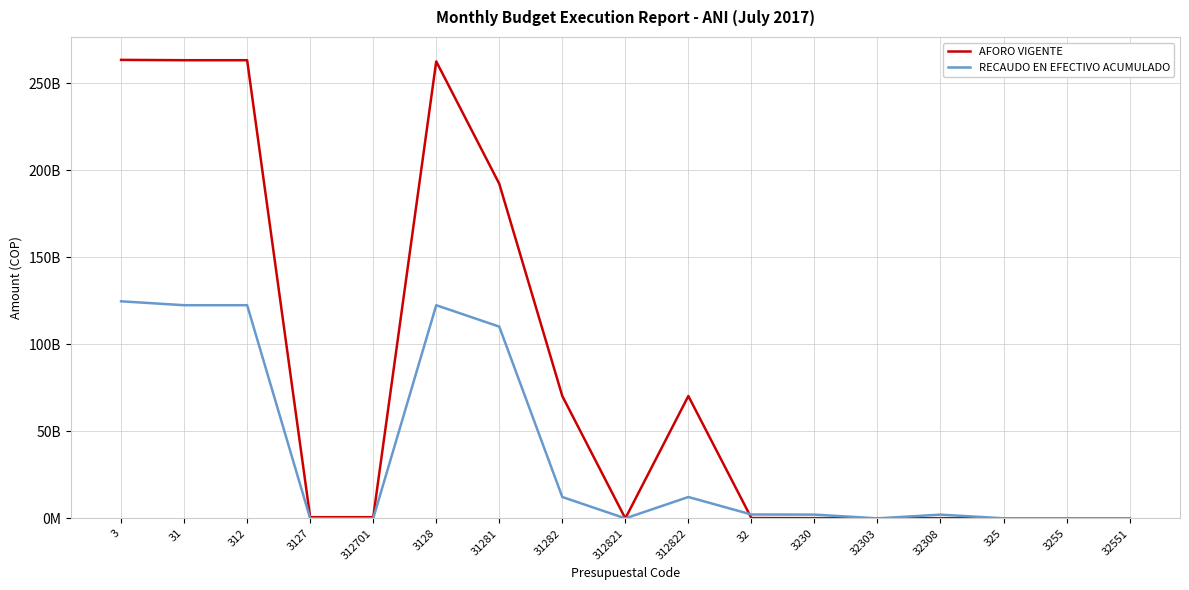

Reading left to right, list all the values displayed in this chart.

AFORO VIGENTE: 263314200000.0	263122200000.0	263122200000.0	684000000.0	684000000.0	262438200000.0	192163569881.0	70274630119.0	3000000.0	70271630119.0	192000000.0	152000000.0	20000000.0	132000000.0	40000000.0	40000000.0	40000000.0
RECAUDO EN EFECTIVO ACUMULADO: 124669407442.7	122426157961.4	122426157961.4	0.0	0.0	122426157961.4	110132995220.0	12293162741.5	4142223.0	12289020518.5	2243249481.2	2180503317.8	25182417.8	2155320900.0	62746163.4	62746163.4	62746163.4